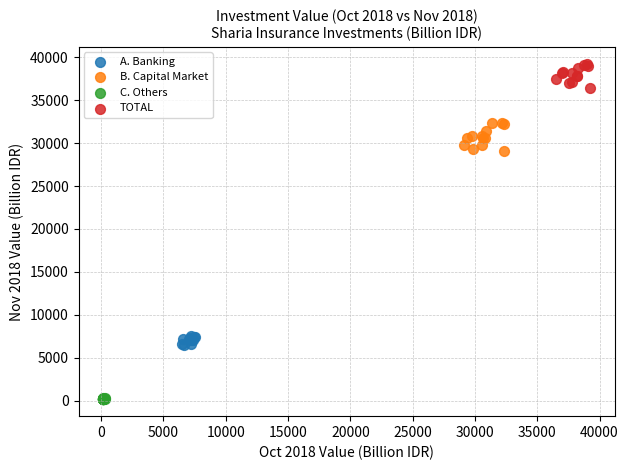

Which series reaches the maximum Y coordinate?

TOTAL